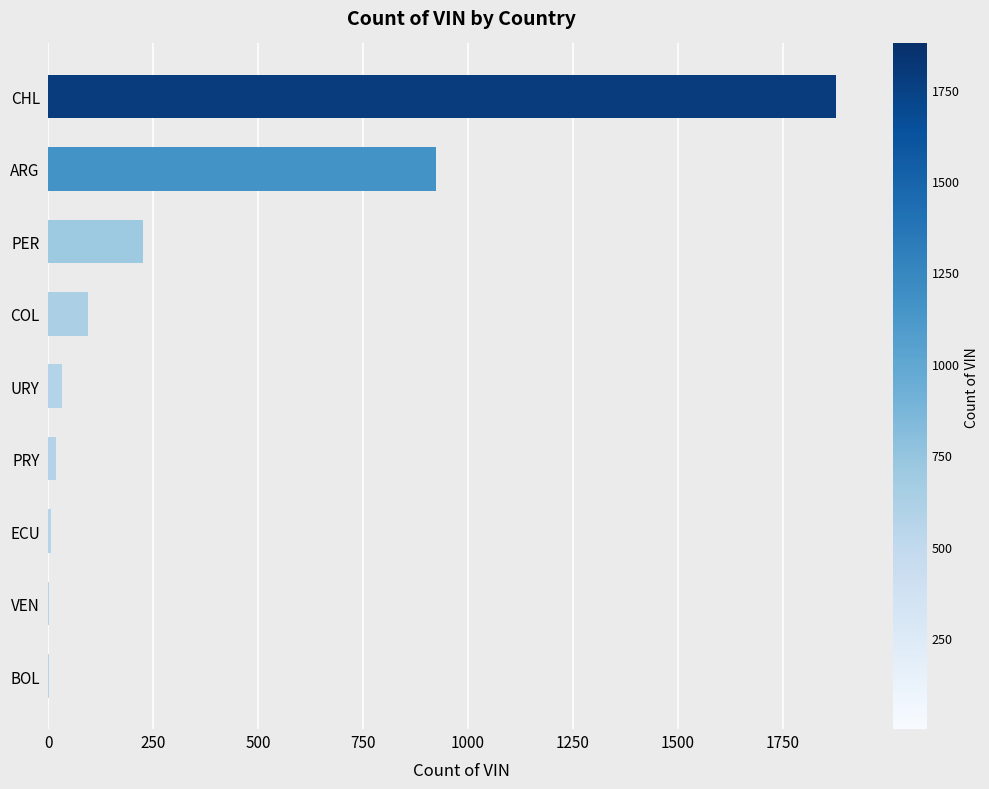

True or false: the data shows 2912 at CHL.

False